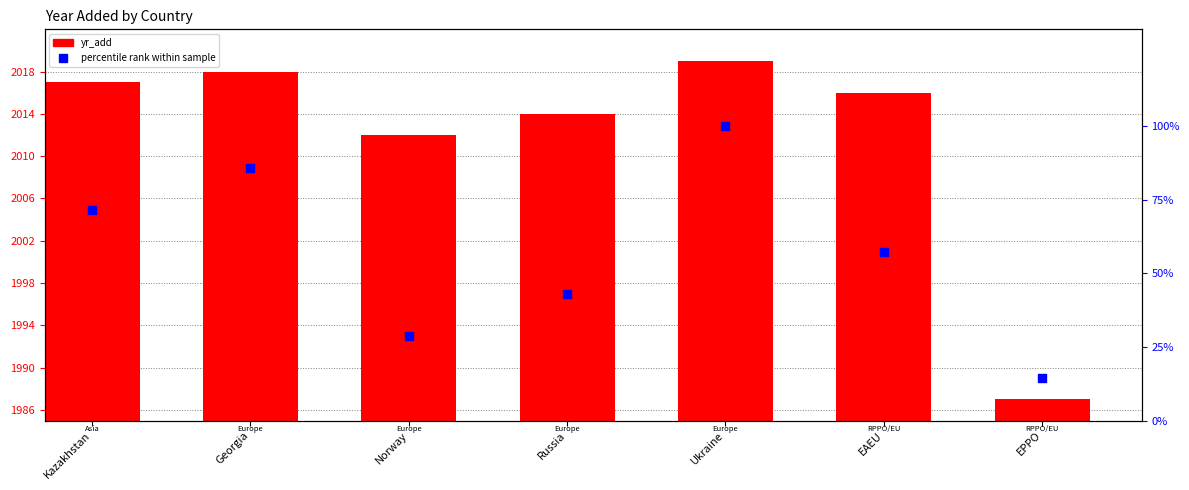

Which series has the largest Y range (max minus min)?

percentile rank within sample